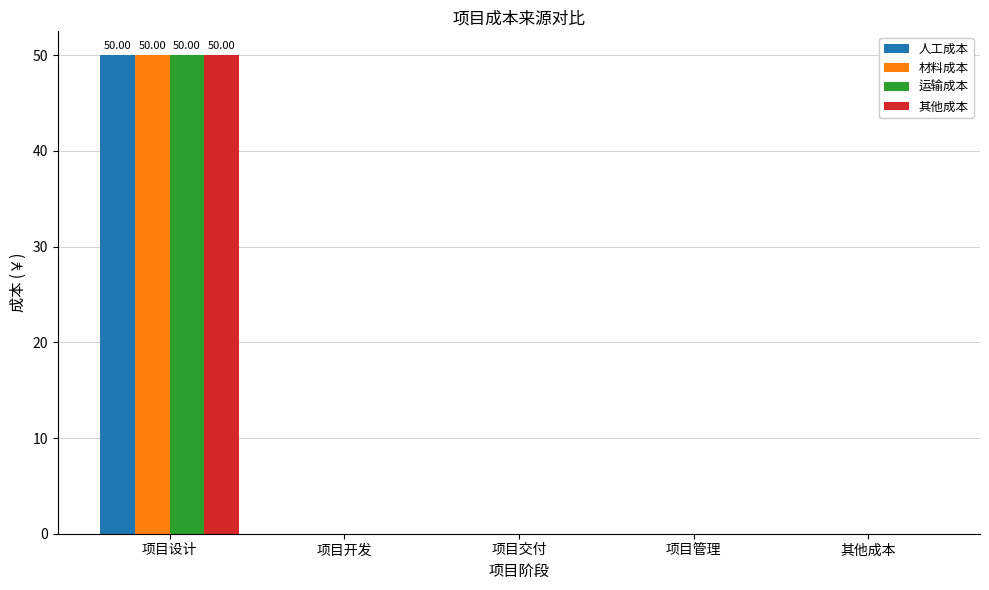

What is the total value across all series at 项目设计?

200